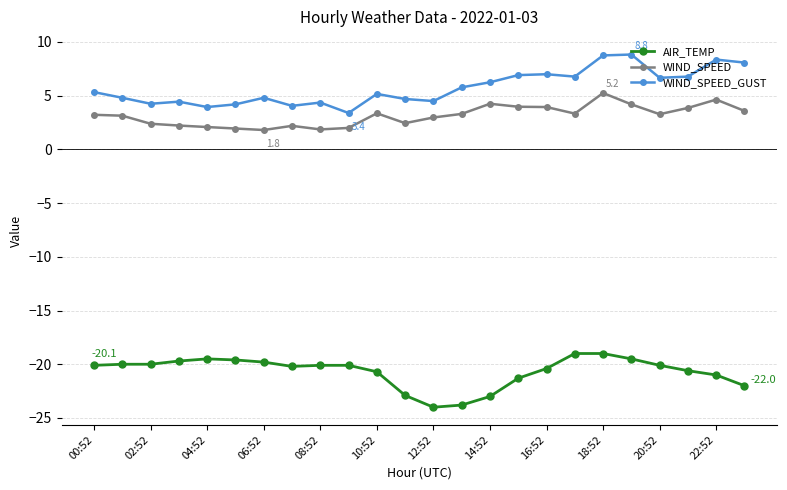

What is the value of the WIND_SPEED_GUST point at the 4th from the left?

4.4